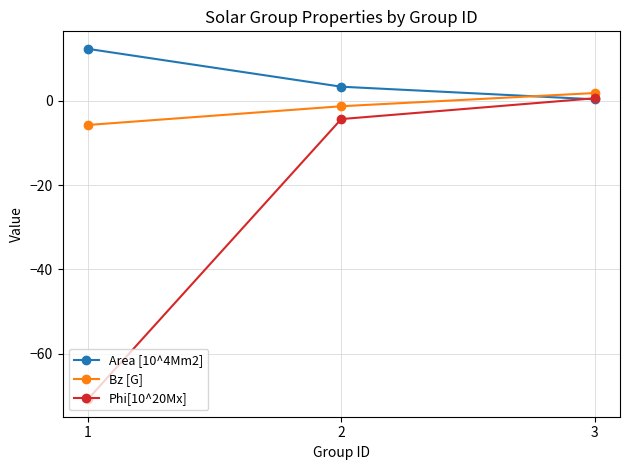

What is the smallest value displayed?

-70.8